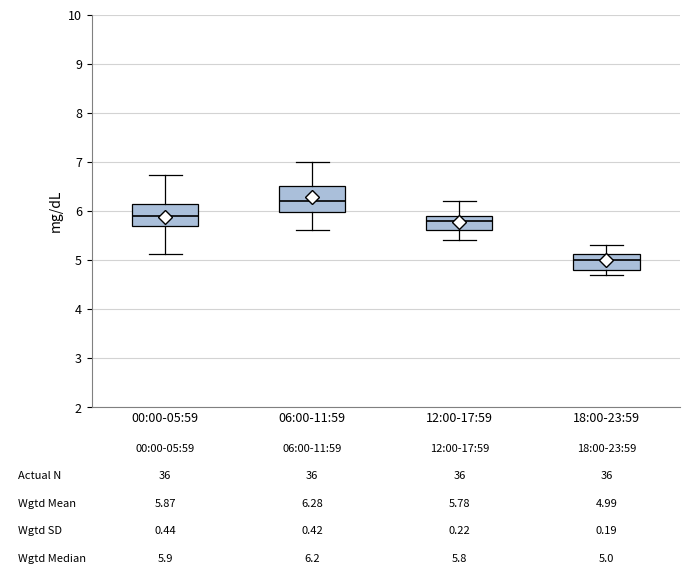

Which box's median line is the lowest?

18:00-23:59